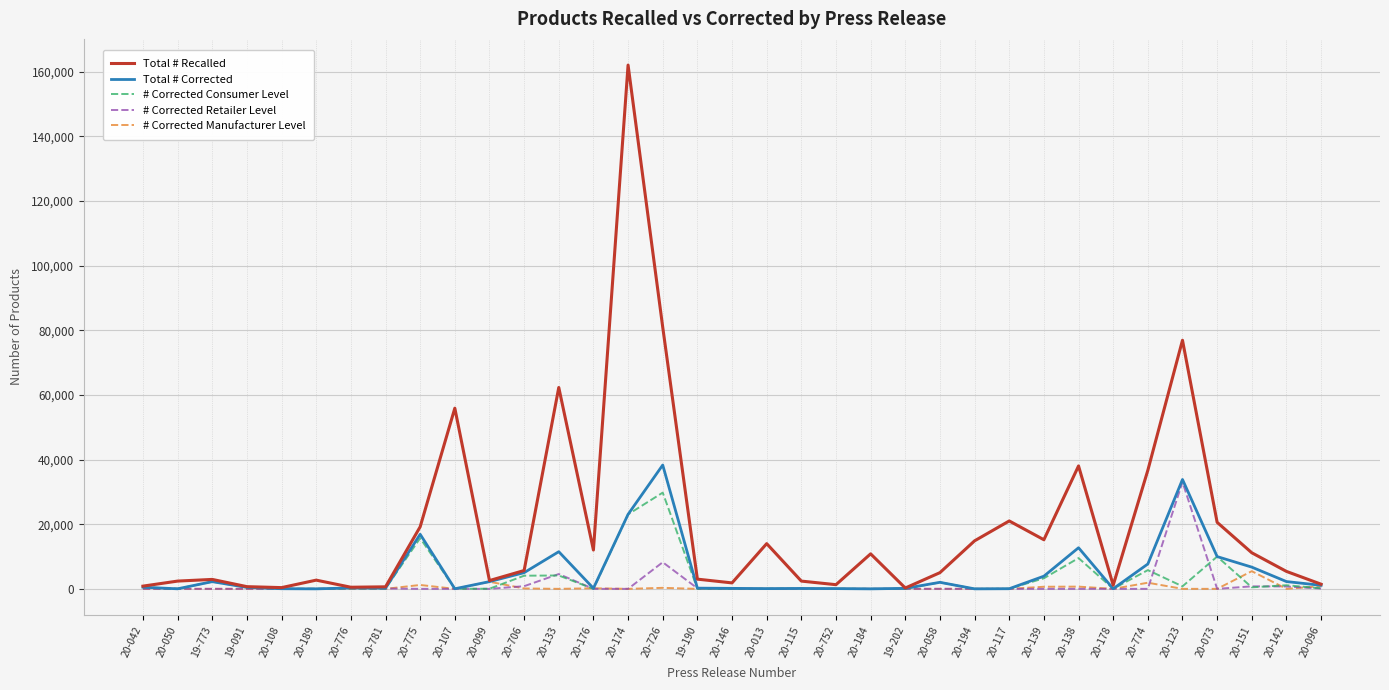

Read the # Corrected Manufacturer Level value at 20-138, to the nearest 100.

700